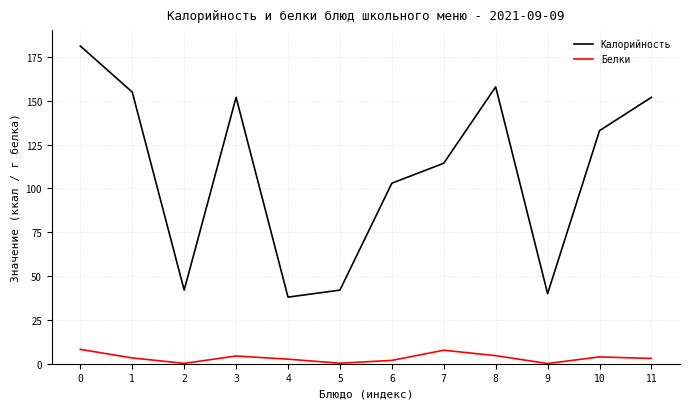

Where is the first local minimum for Калорийность?

2